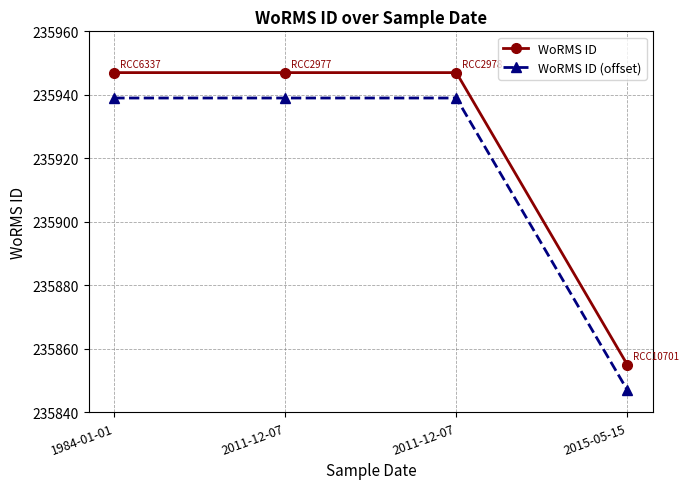

Count the number of data series in this chart.

2